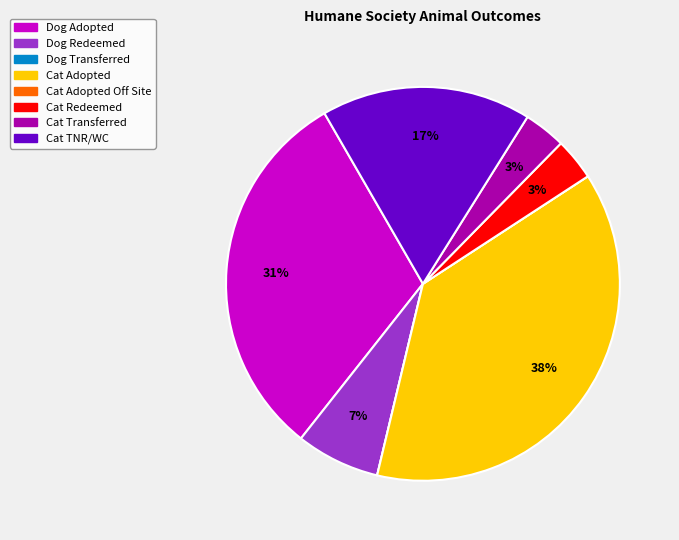

Does any single category account for the majority?

No